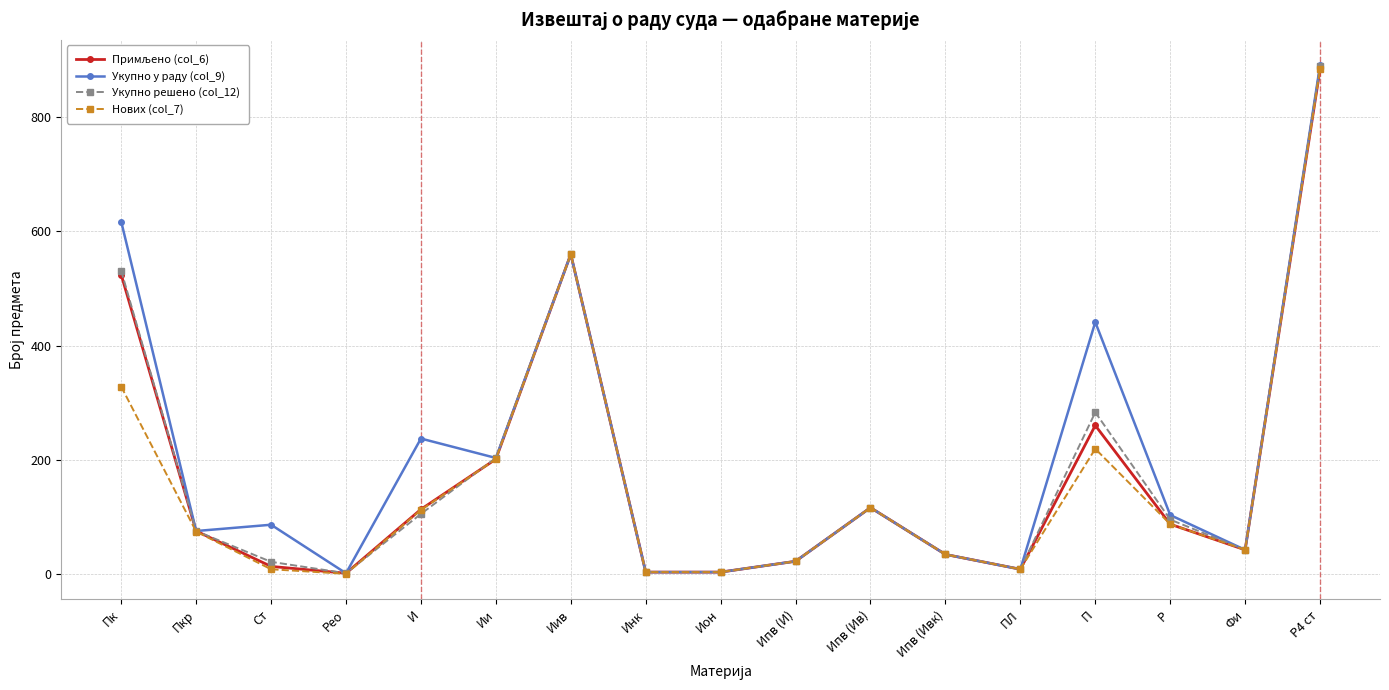

Which series changed the most between И and Фи?

Укупно у раду (col_9)